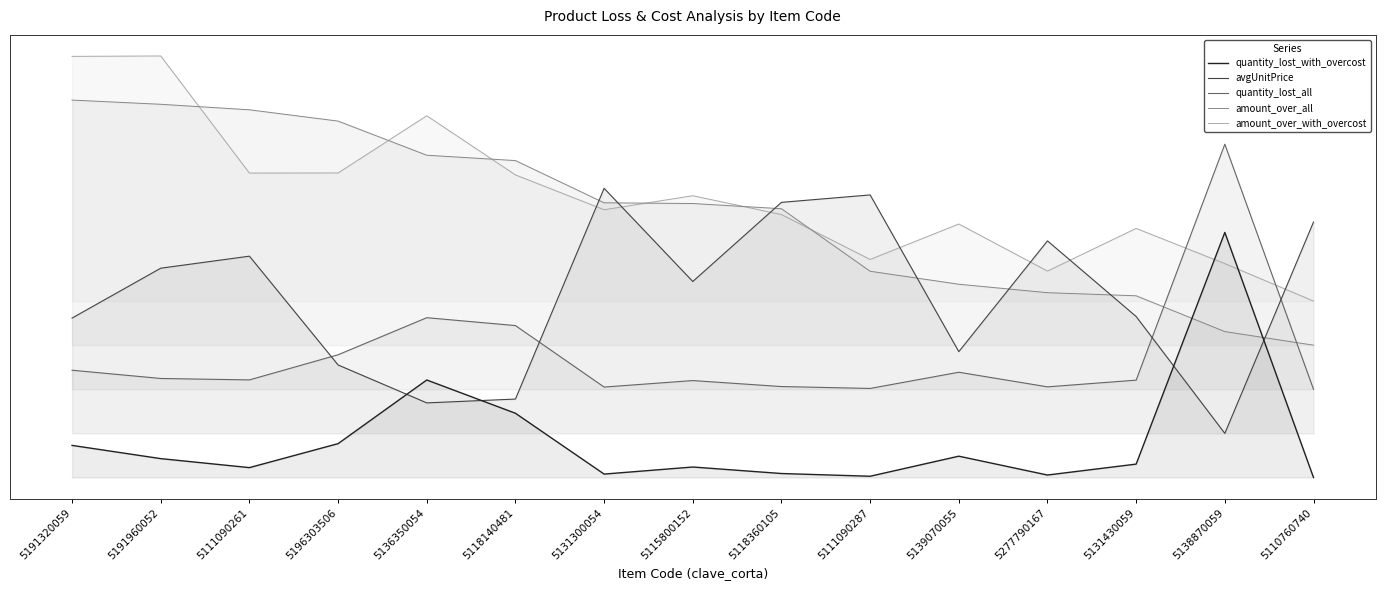

What is the value of the quantity_lost_all point at the 12th from the left?

0.4